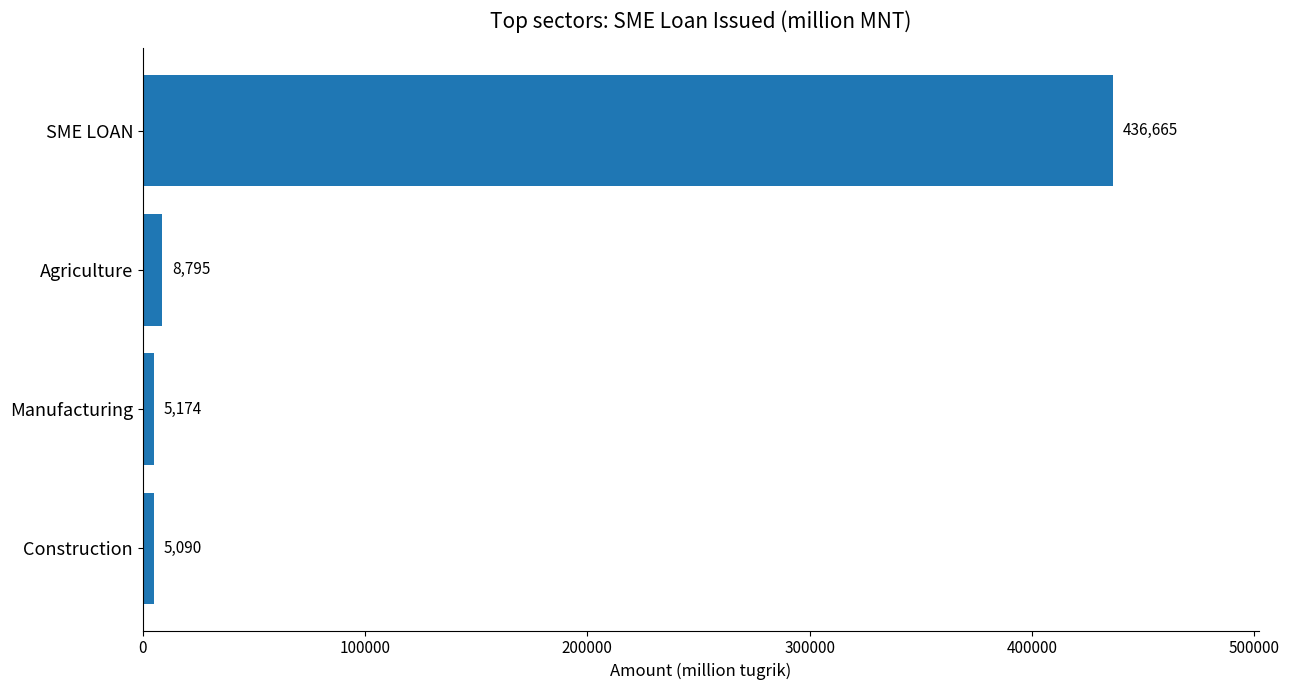

What is the smallest value displayed?

5090.2